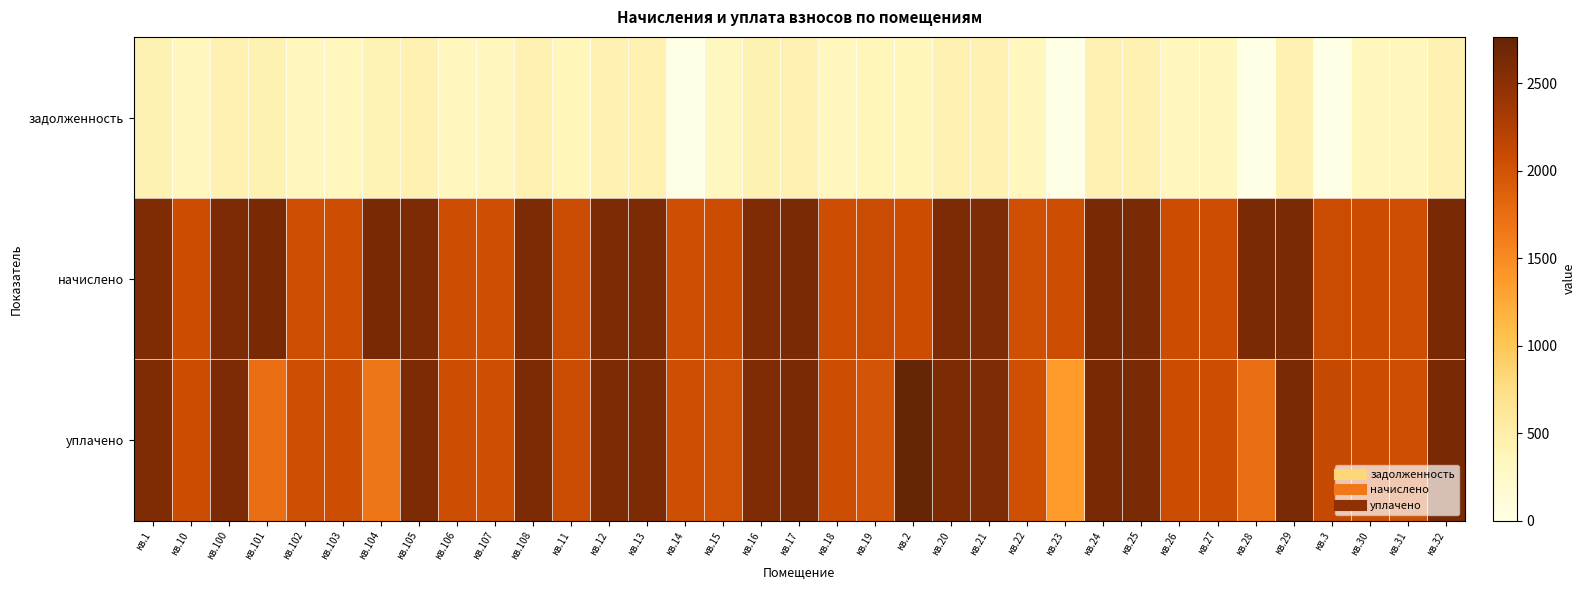

At how many categories does at least one series exceed 669?

35